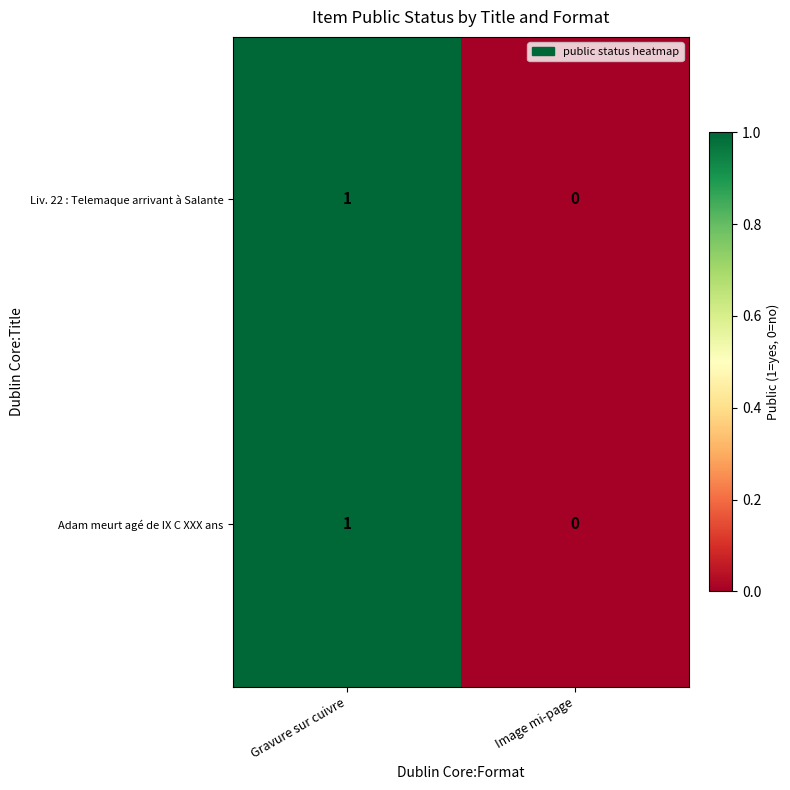

How many categories are shown in the chart?

2